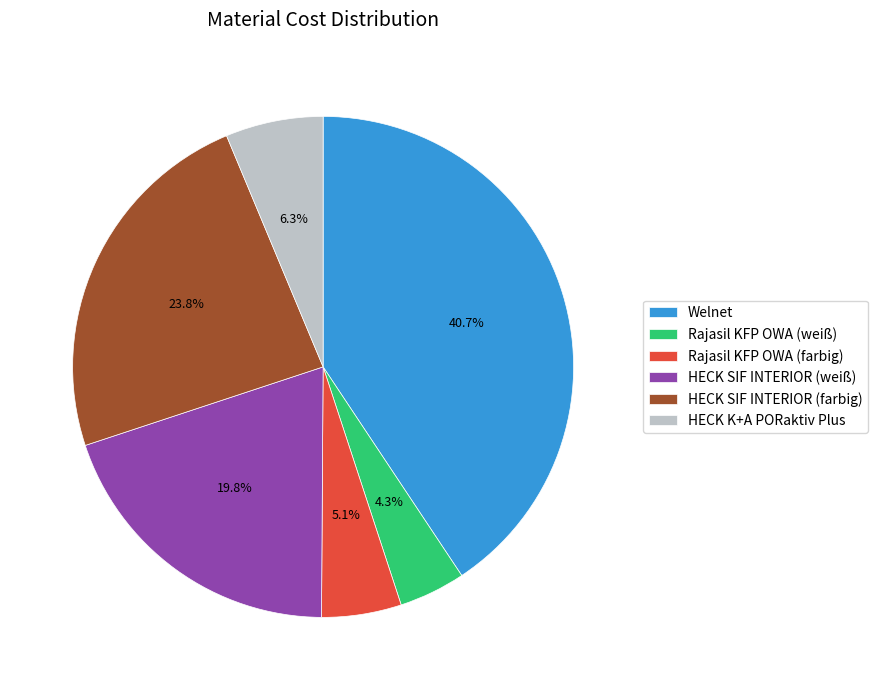

What portion of the pie excludes HECK K+A PORaktiv Plus?

93.7%